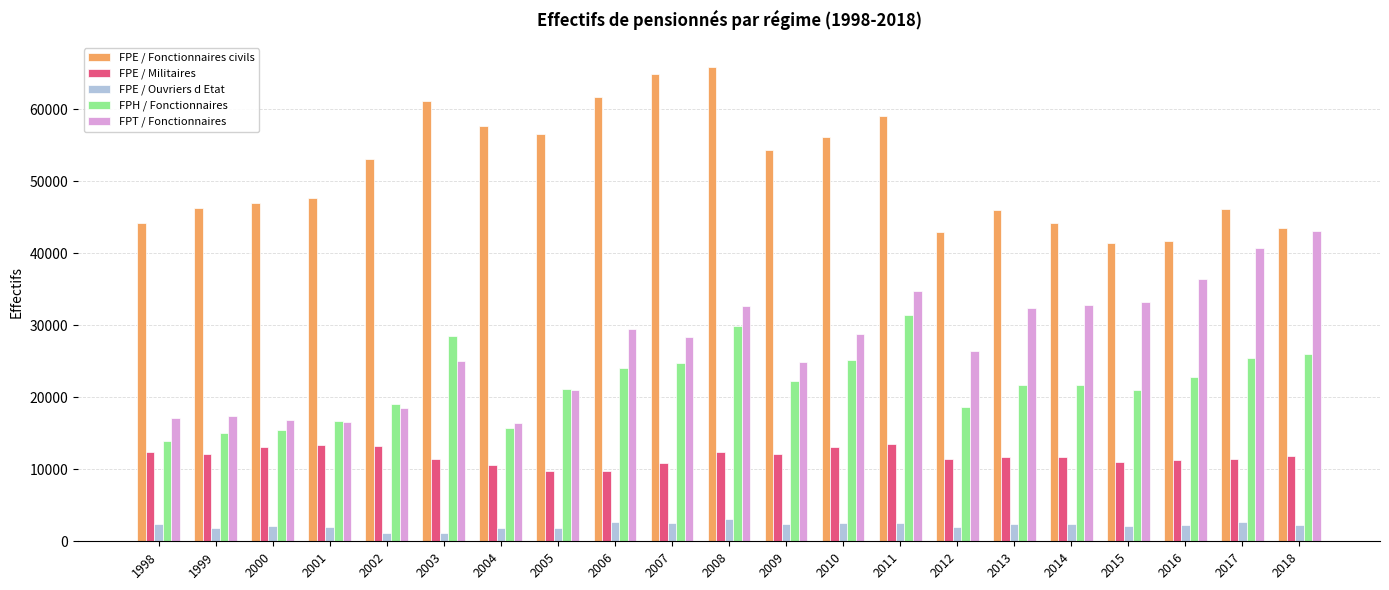

Rank the series by their maximum value, from lowest to highest.

FPE / Ouvriers d Etat, FPE / Militaires, FPH / Fonctionnaires, FPT / Fonctionnaires, FPE / Fonctionnaires civils